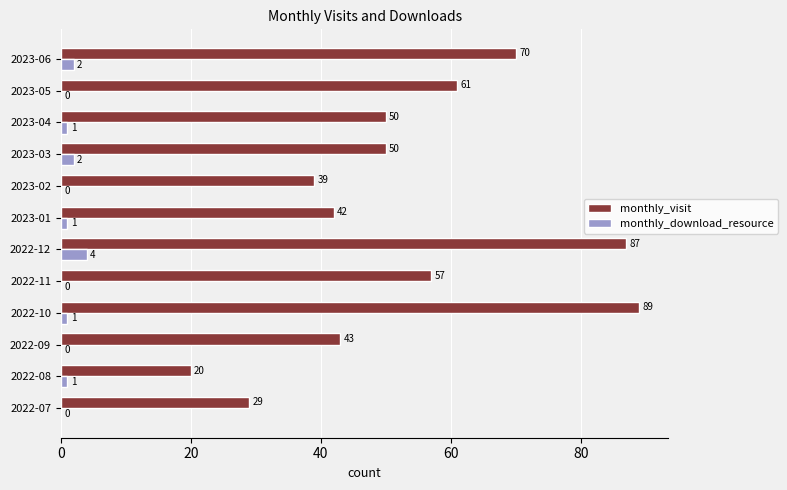

Which series changed the most between 2023-05 and 2023-06?

monthly_visit